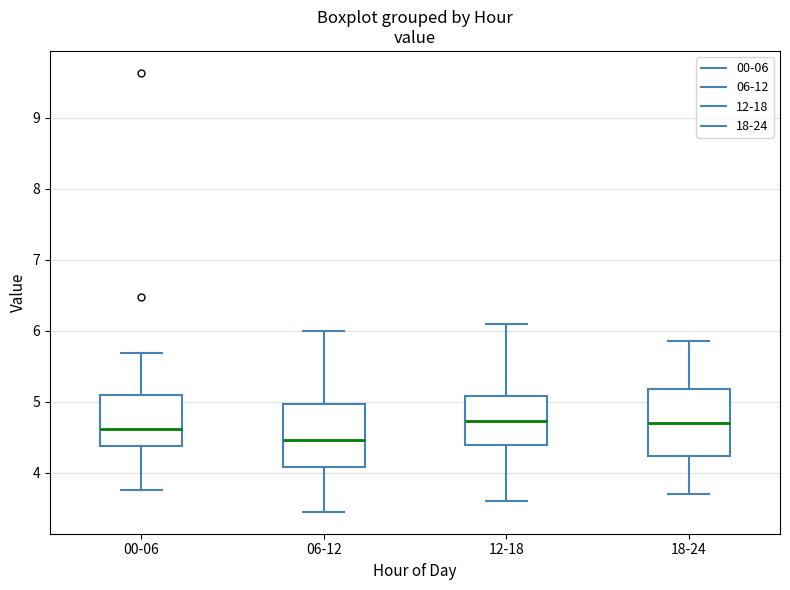

Reading left to right, transcribe this box plot: for each box, give where its median line is, the range the box spans, and where its two whiskers end, as read against the y-axis. The values are not printed on the chart, so give them approximately, as read against the axis.

00-06: median 4.6, box 4.4 to 5.1, whiskers 3.8 to 5.7
06-12: median 4.5, box 4.1 to 5.0, whiskers 3.5 to 6.0
12-18: median 4.7, box 4.4 to 5.1, whiskers 3.6 to 6.1
18-24: median 4.7, box 4.2 to 5.2, whiskers 3.7 to 5.9